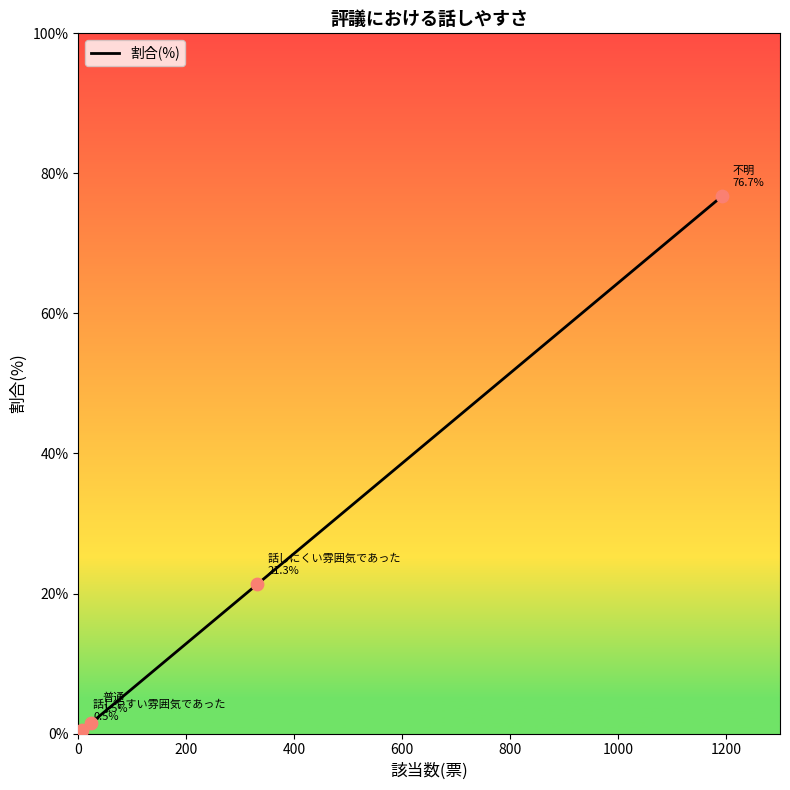

What is the maximum value shown in the chart?

76.7